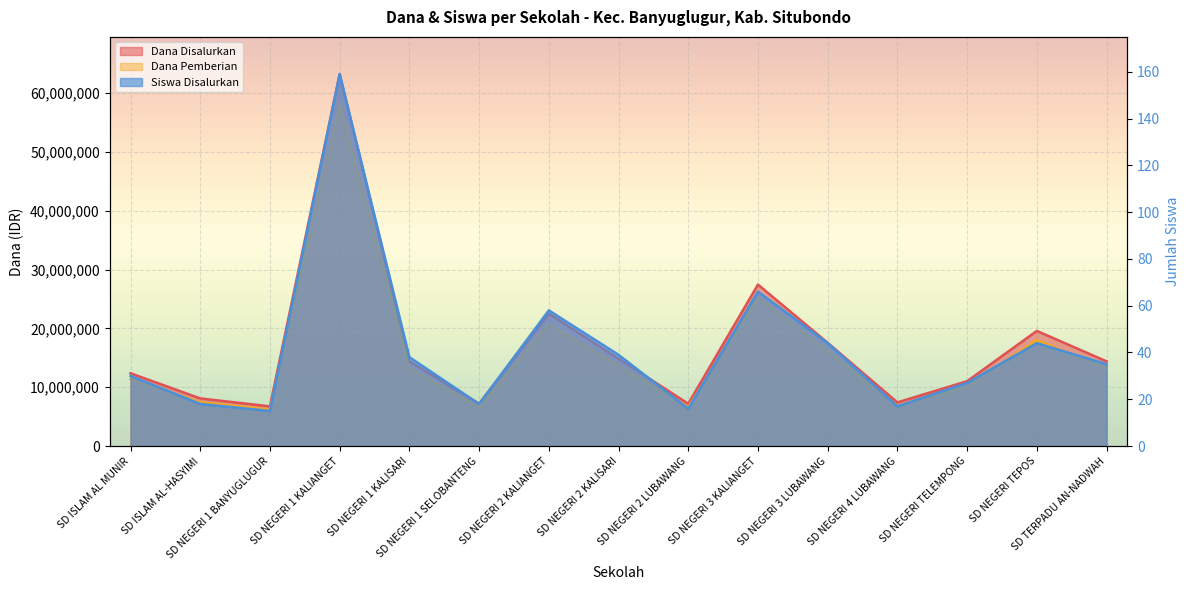

Reading left to right, transcribe all the data shown in this chart.

Dana Disalurkan: SD ISLAM AL MUNIR=12375000	SD ISLAM AL-HASYIMI=8100000	SD NEGERI 1 BANYUGLUGUR=6750000	SD NEGERI 1 KALIANGET=63225000	SD NEGERI 1 KALISARI=14400000	SD NEGERI 1 SELOBANTENG=7200000	SD NEGERI 2 KALIANGET=22500000	SD NEGERI 2 KALISARI=14850000	SD NEGERI 2 LUBAWANG=7200000	SD NEGERI 3 KALIANGET=27450000	SD NEGERI 3 LUBAWANG=17550000	SD NEGERI 4 LUBAWANG=7425000	SD NEGERI TELEMPONG=11025000	SD NEGERI TEPOS=19575000	SD TERPADU AN-NADWAH=14400000
Dana Pemberian: SD ISLAM AL MUNIR=11385000	SD ISLAM AL-HASYIMI=7452000	SD NEGERI 1 BANYUGLUGUR=6210000	SD NEGERI 1 KALIANGET=58167000	SD NEGERI 1 KALISARI=13248000	SD NEGERI 1 SELOBANTENG=6624000	SD NEGERI 2 KALIANGET=20700000	SD NEGERI 2 KALISARI=13662000	SD NEGERI 2 LUBAWANG=6624000	SD NEGERI 3 KALIANGET=25254000	SD NEGERI 3 LUBAWANG=16146000	SD NEGERI 4 LUBAWANG=6831000	SD NEGERI TELEMPONG=10143000	SD NEGERI TEPOS=18009000	SD TERPADU AN-NADWAH=13248000
Siswa Disalurkan: SD ISLAM AL MUNIR=30	SD ISLAM AL-HASYIMI=18	SD NEGERI 1 BANYUGLUGUR=15	SD NEGERI 1 KALIANGET=159	SD NEGERI 1 KALISARI=38	SD NEGERI 1 SELOBANTENG=18	SD NEGERI 2 KALIANGET=58	SD NEGERI 2 KALISARI=39	SD NEGERI 2 LUBAWANG=16	SD NEGERI 3 KALIANGET=66	SD NEGERI 3 LUBAWANG=44	SD NEGERI 4 LUBAWANG=17	SD NEGERI TELEMPONG=27	SD NEGERI TEPOS=44	SD TERPADU AN-NADWAH=35